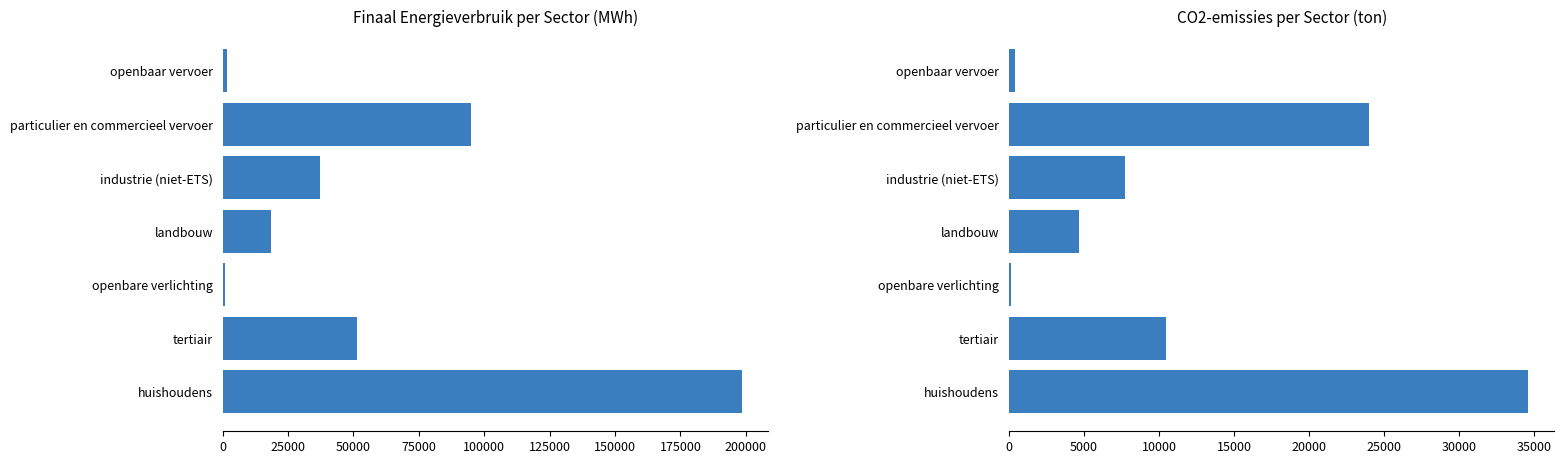

The value of Totaal MWh at industrie (niet-ETS) is 63907.5. True or false?

False